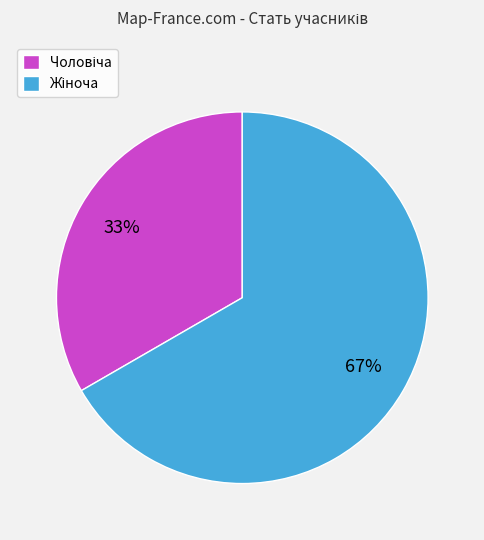

How many segments does this pie chart have?

2